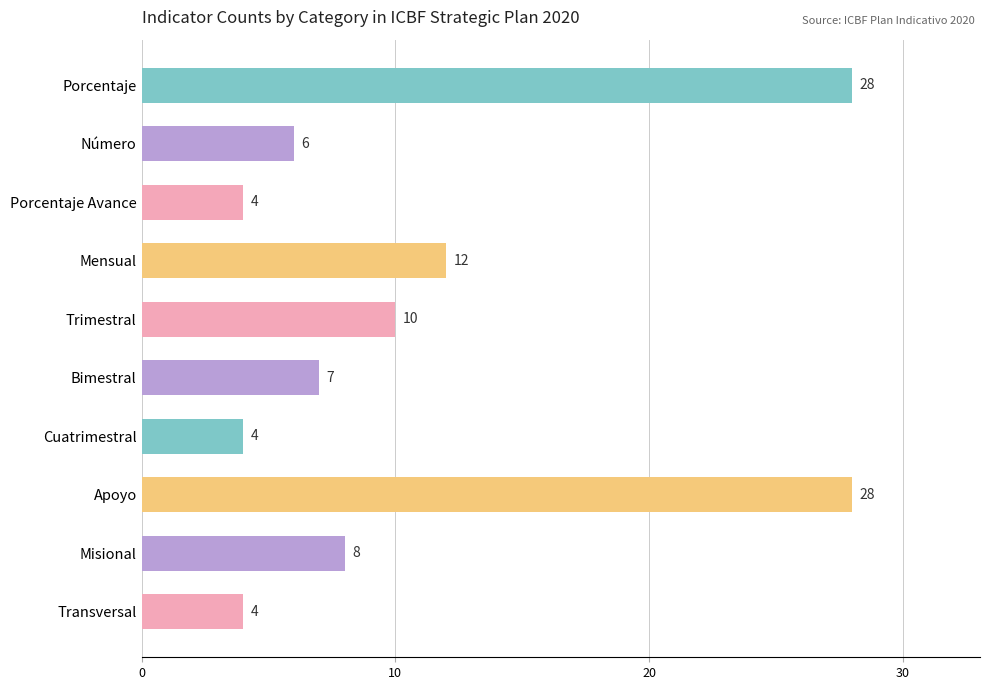

True or false: the data shows 3 at Cuatrimestral.

False